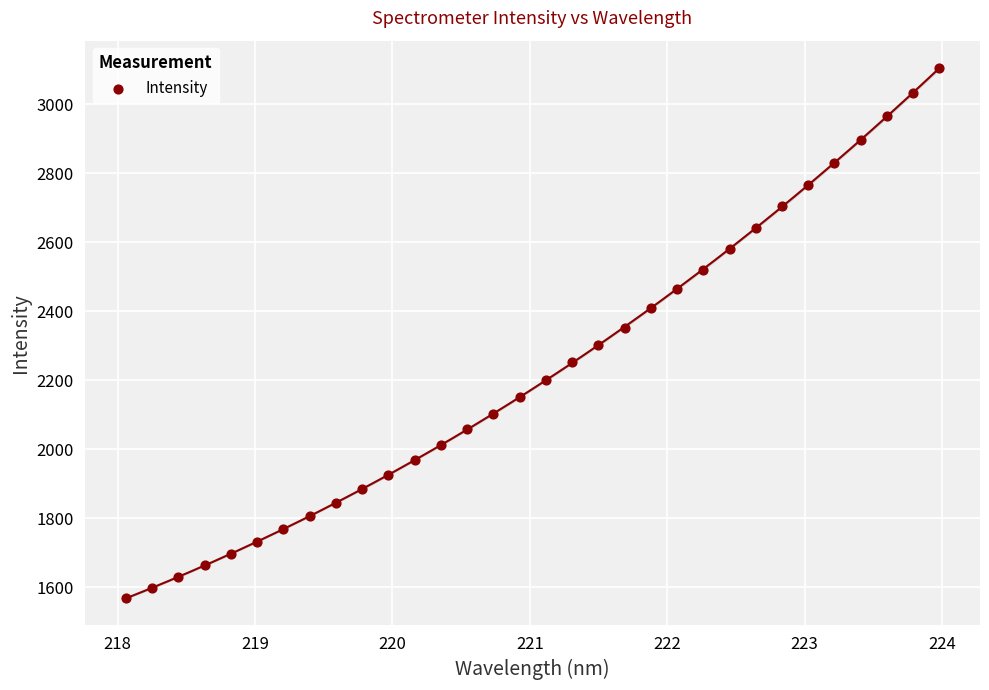

What is the range of X values (max minus min)?

5.9